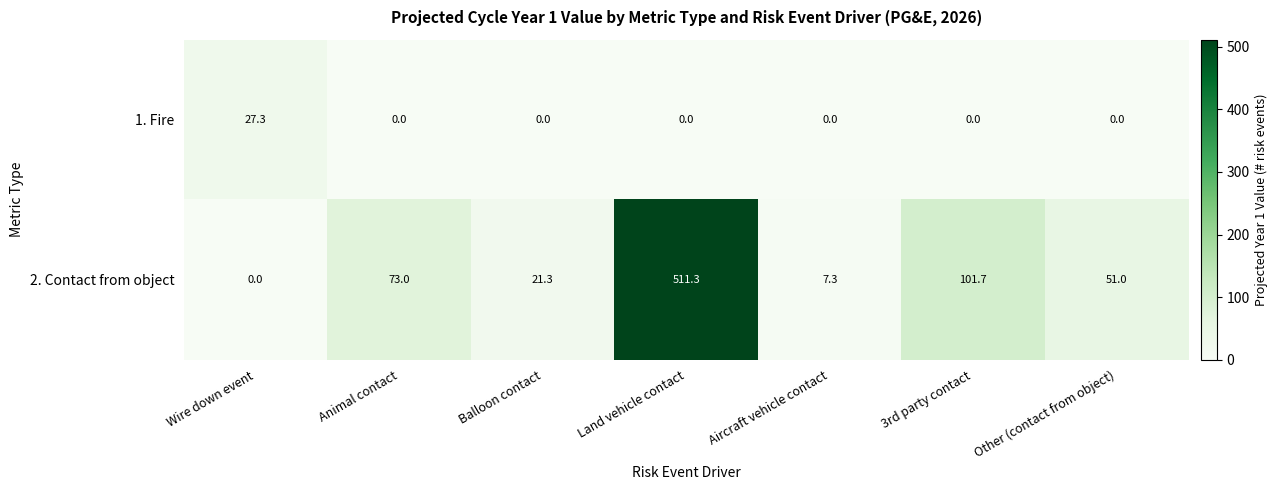

Rank the series by their average value, from lowest to highest.

1. Fire, 2. Contact from object